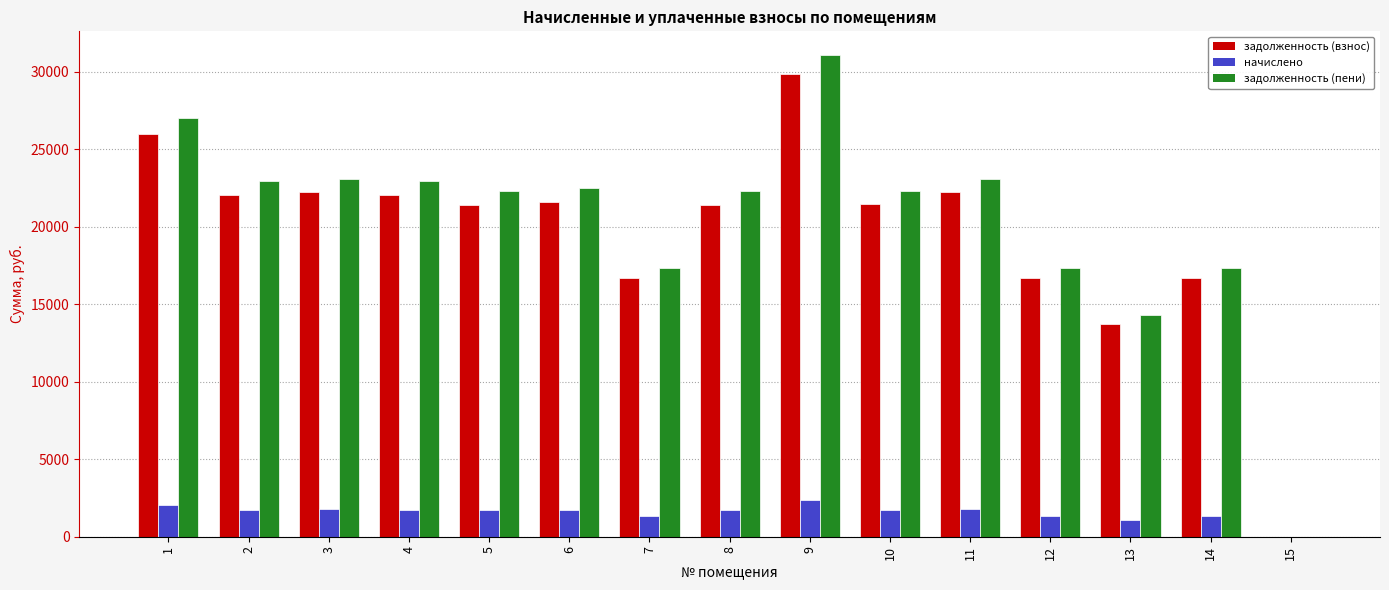

At which category is the sum across all series the highest?

9